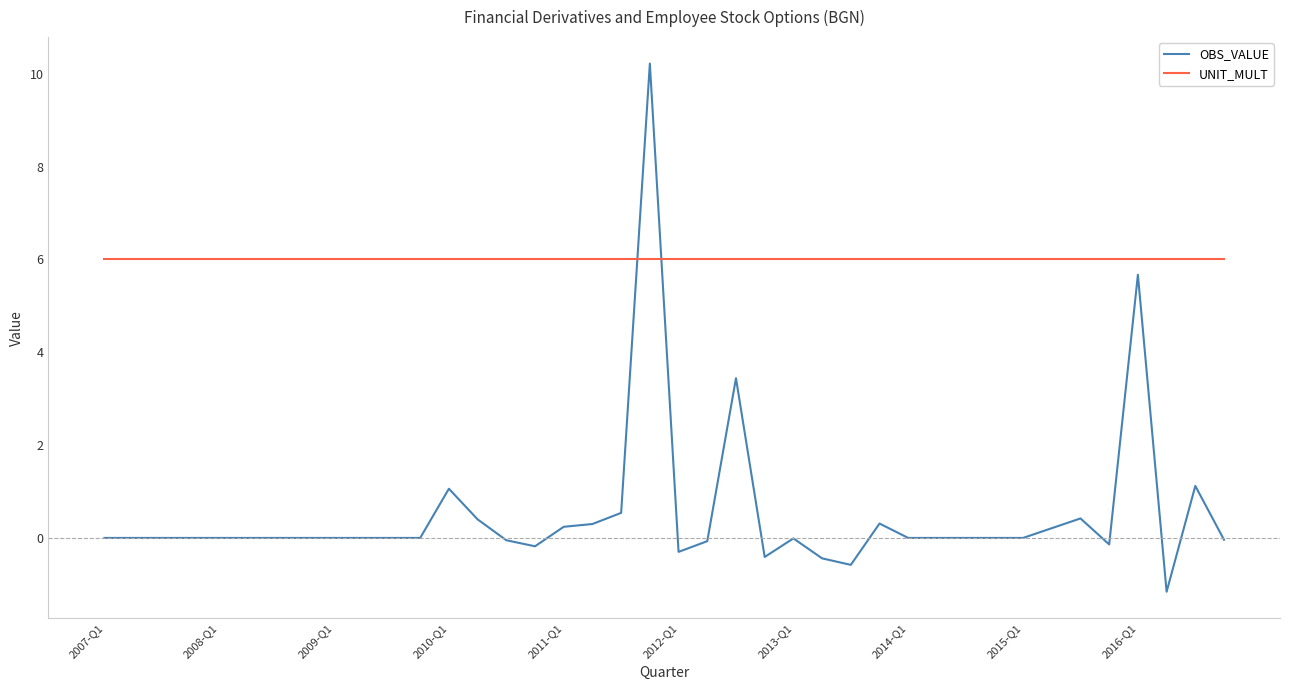

How many lines are shown in the chart?

2